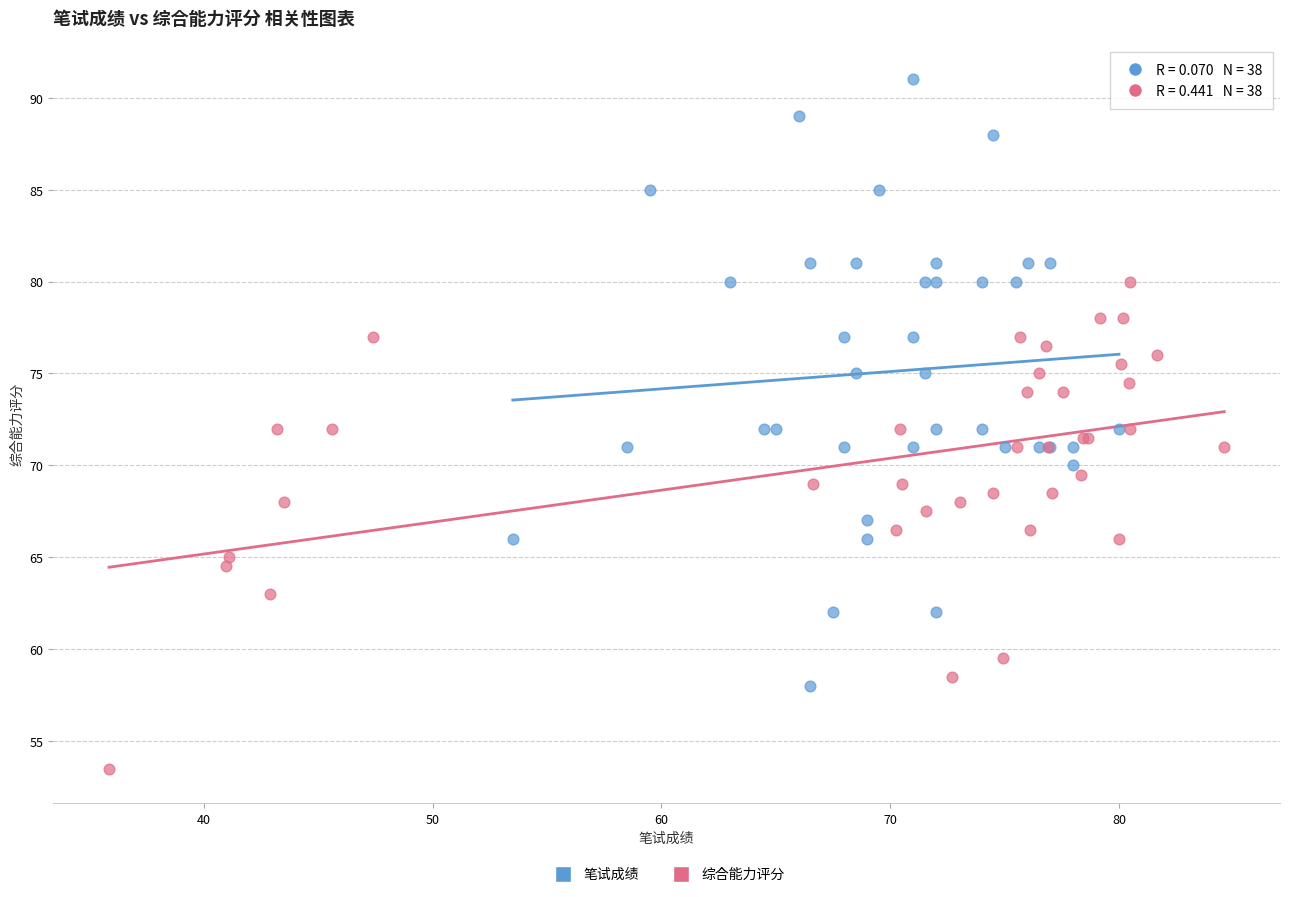

Which series contains the lowest Y value?

综合能力评分